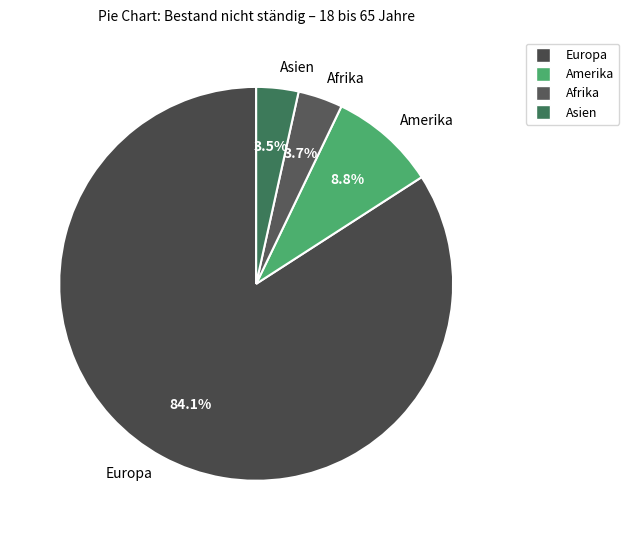

How many segments does this pie chart have?

4